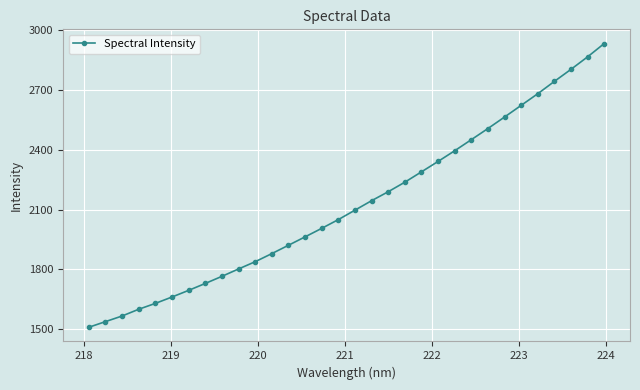

Reading left to right, extract all data points from this chart.

1510.4	1538.7	1566.9	1600.6	1630.1	1662.0	1695.3	1729.9	1765.5	1802.5	1838.8	1879.4	1921.2	1963.3	2005.9	2049.7	2097.0	2144.4	2189.3	2237.1	2288.9	2341.0	2394.6	2450.0	2505.8	2563.4	2621.8	2680.1	2741.9	2802.2	2864.8	2931.4